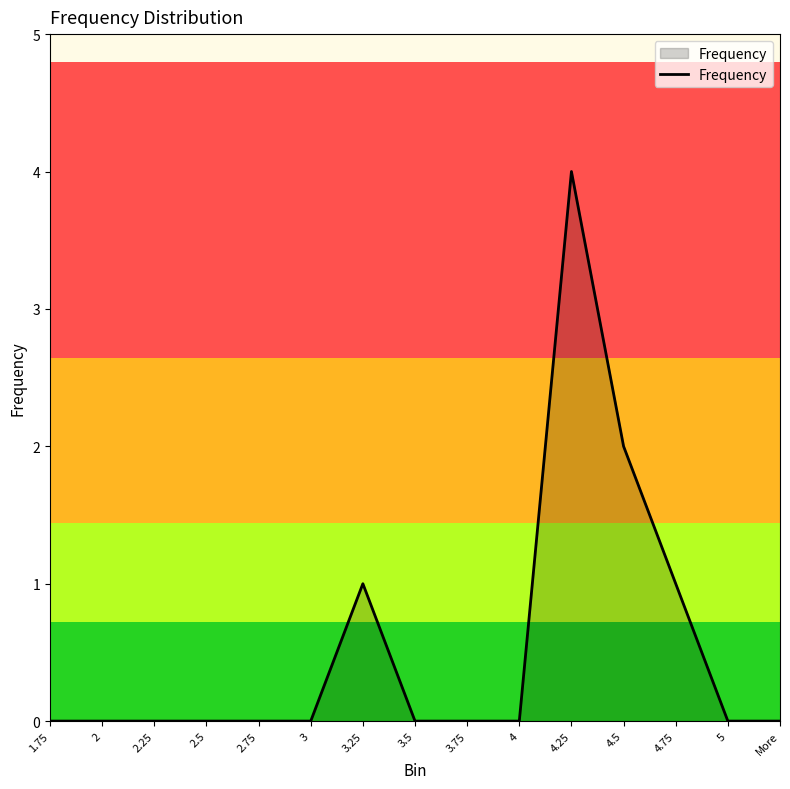

What position from the right is 3.5?

8